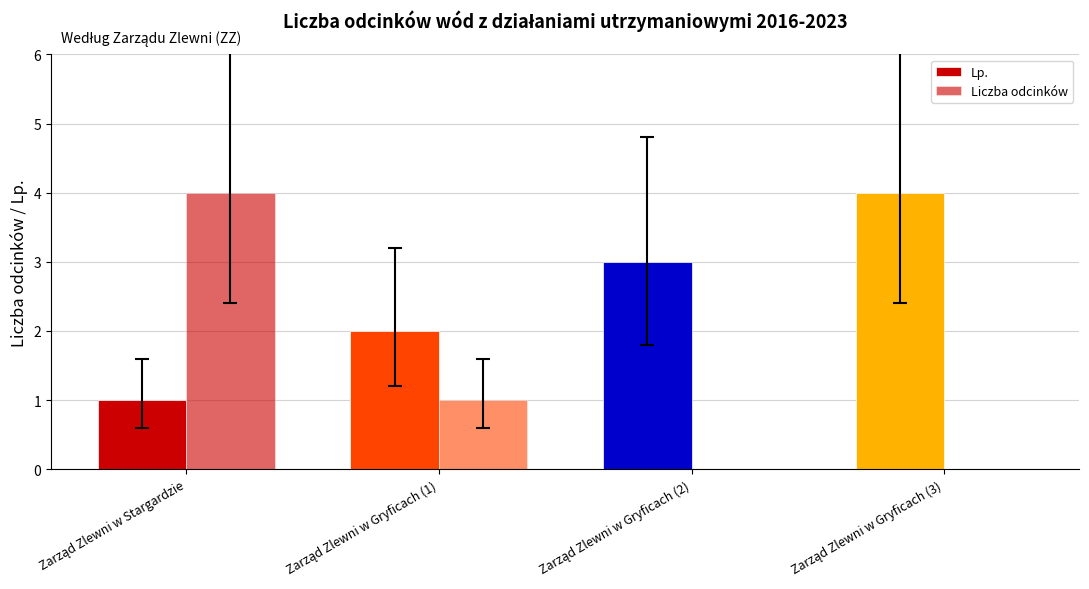

How many Liczba odcinków values are between 0 and 4?

4